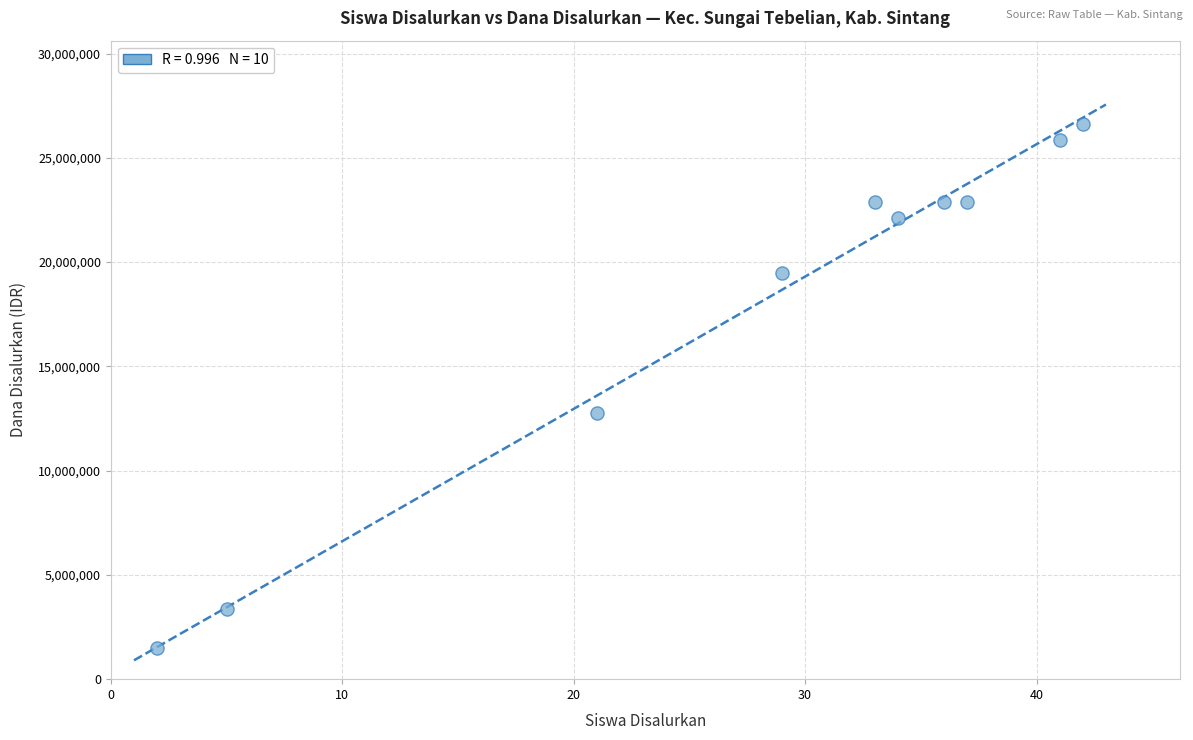

What Y value in the scatter plot is closest to 14062500?

12750000